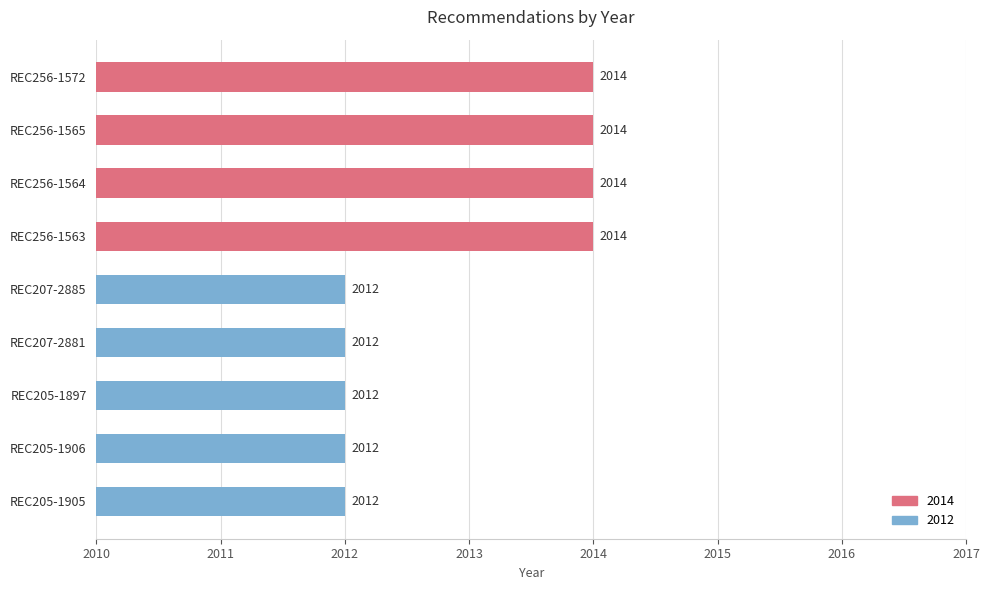

What is the difference between the second highest and second lowest values?

2